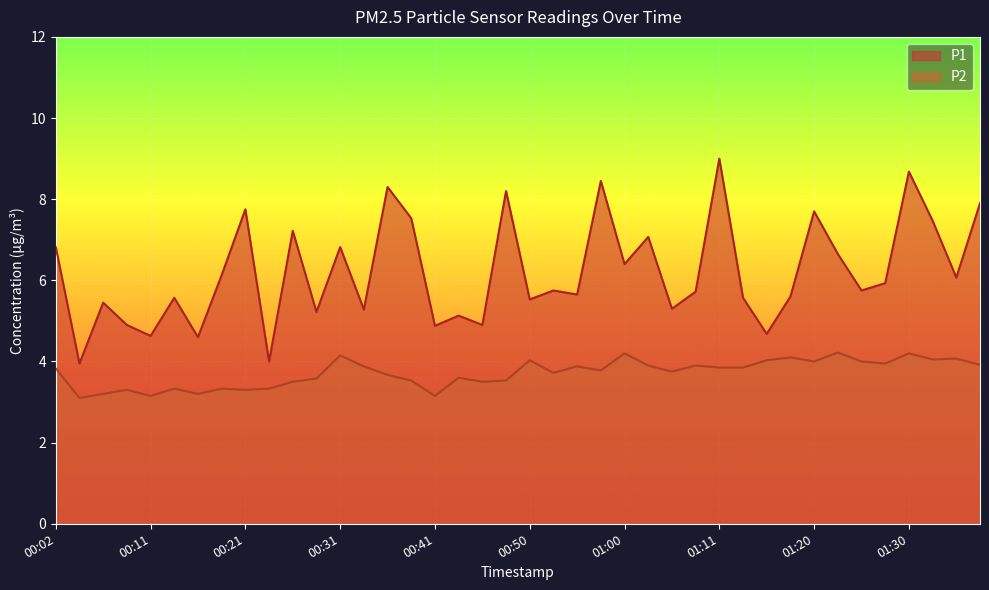

What position from the right is 00:43?

23